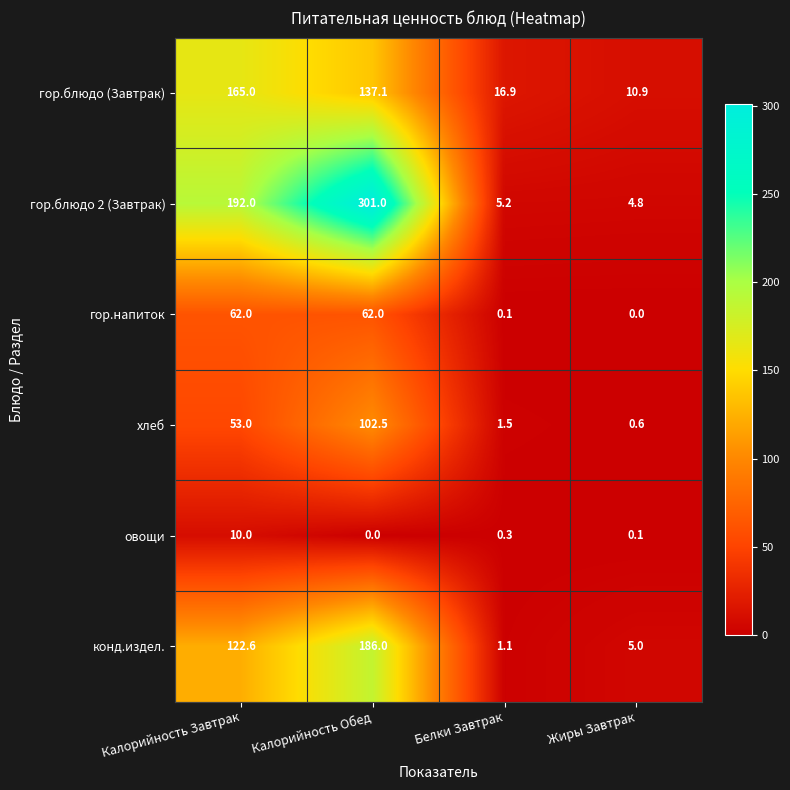

What is the difference between the highest and lowest values at Белки Завтрак?

16.8